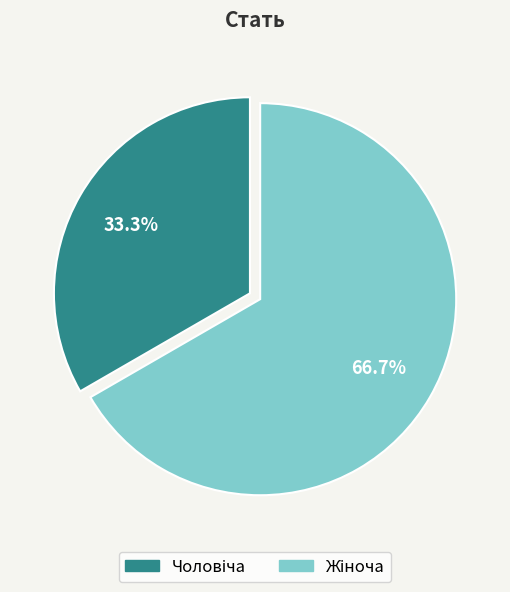

Does any single category account for the majority?

Yes